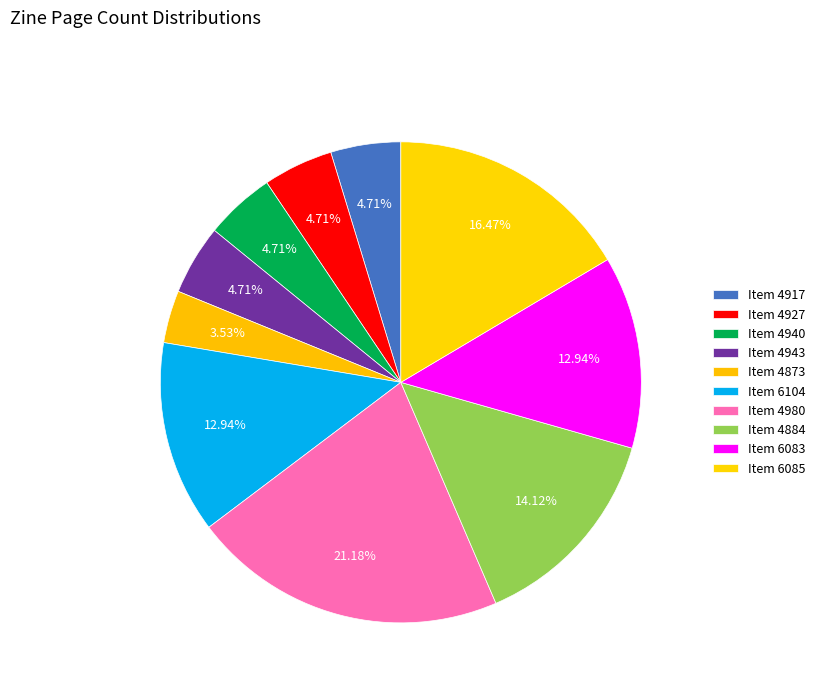

How many segments does this pie chart have?

10